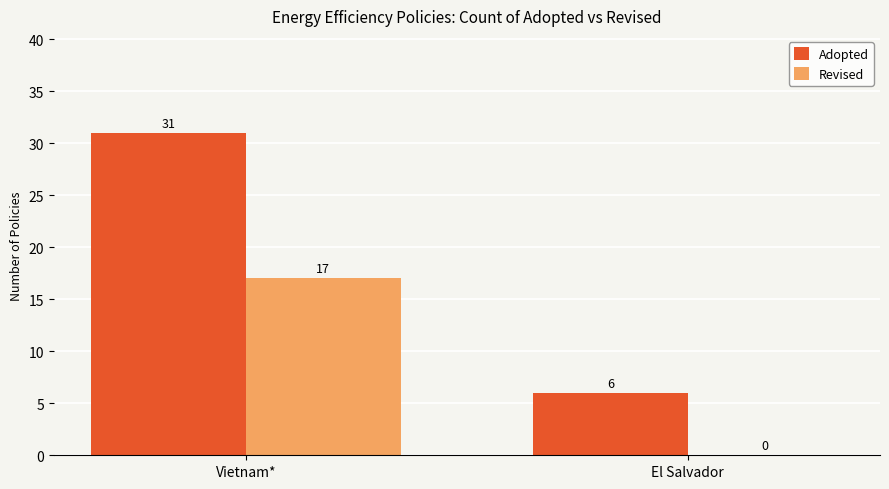

What is the approximate value of Adopted at El Salvador?

6